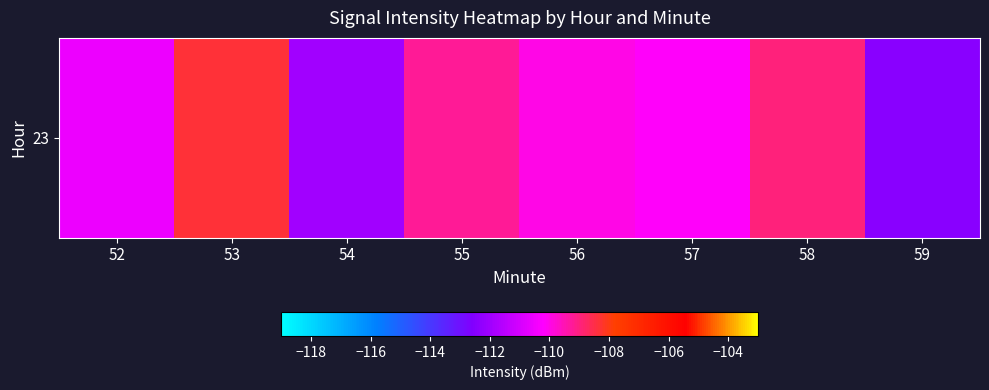

What is the approximate value at 57?

-110.2